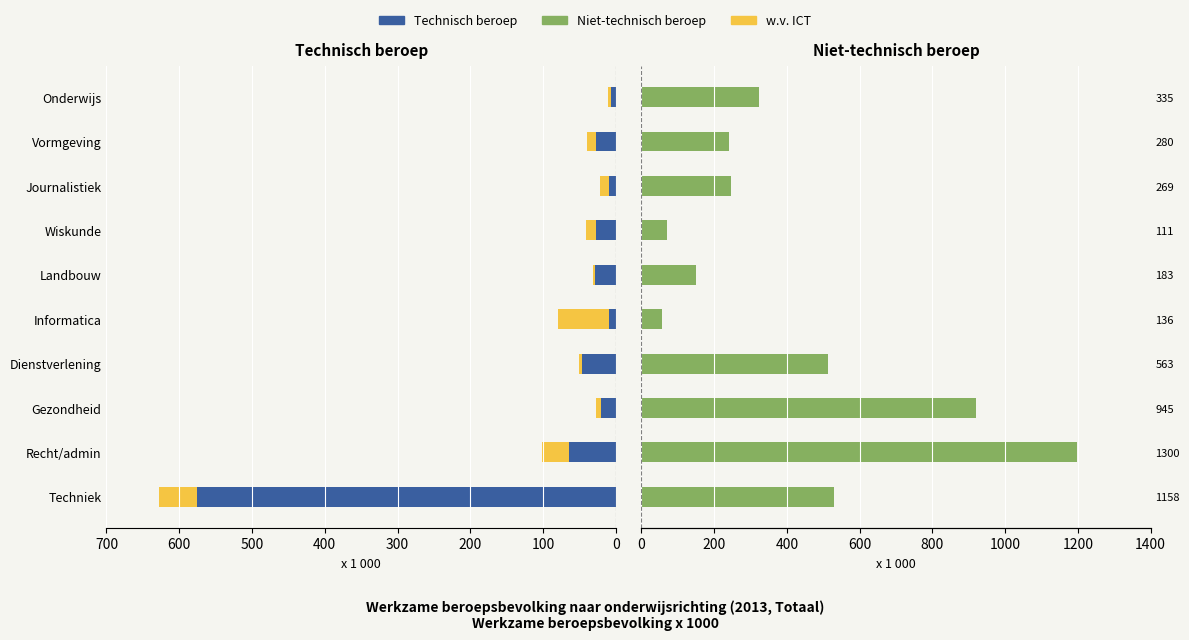

What value does the Niet-technisch beroep series have at Gezondheid, to the nearest 10?

920